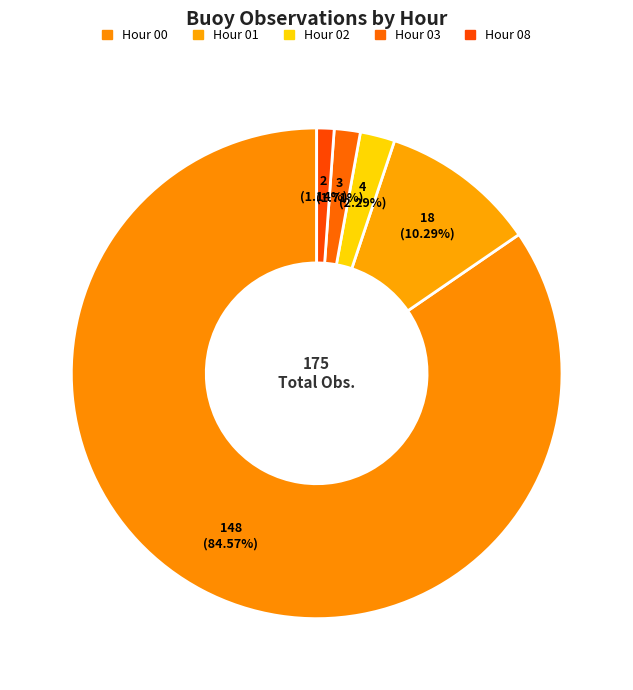

To the nearest percent, what is the difference between the largest and smallest slice percentages?

83%